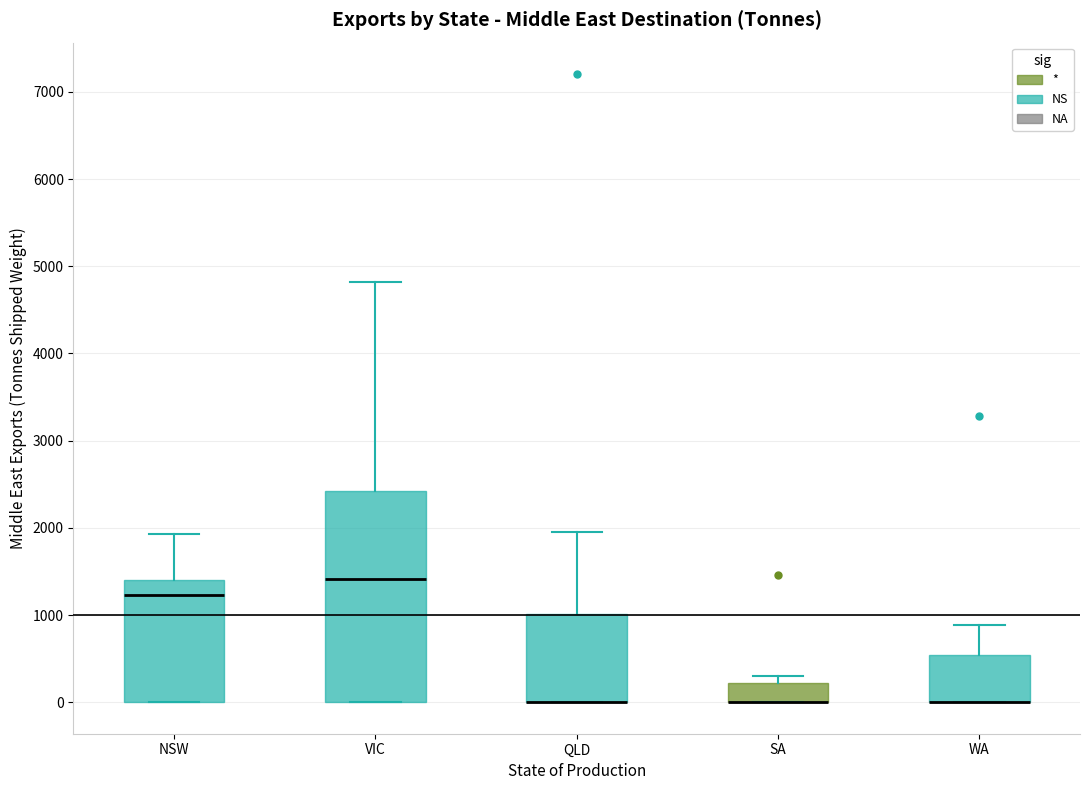

Comparing the boxes themselves (not the whiskers), which one is the tallest?

VIC